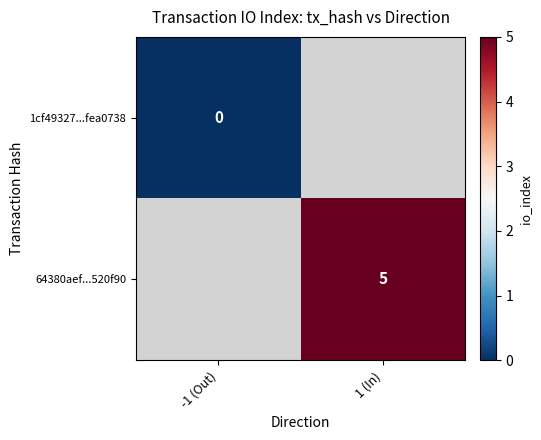

The 64380aef...520f90 series shows 5 at 1 (In). True or false?

True